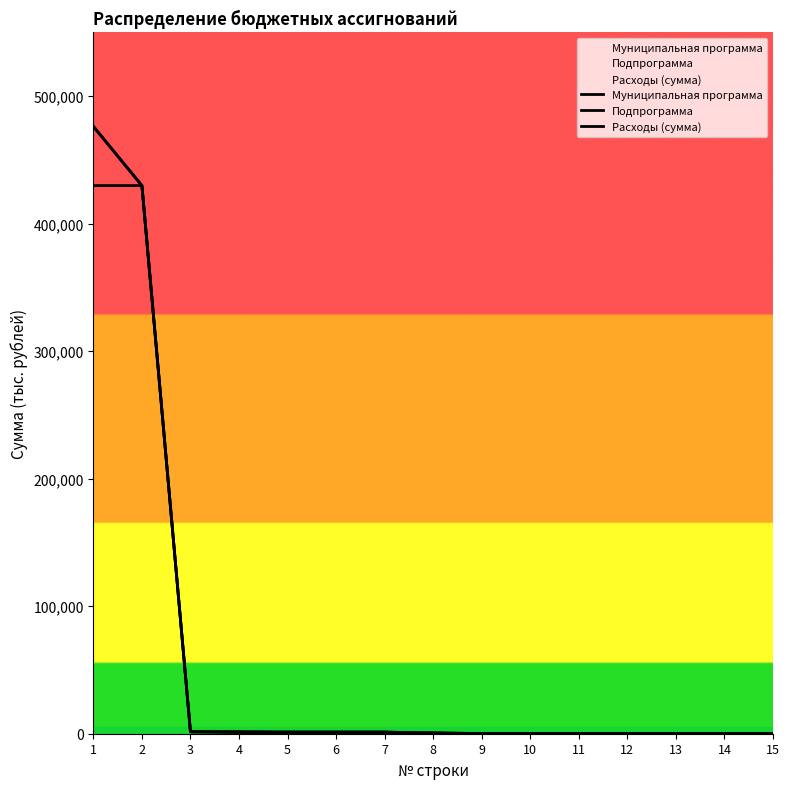

What is the average value of the Муниципальная программа series?

60916.6